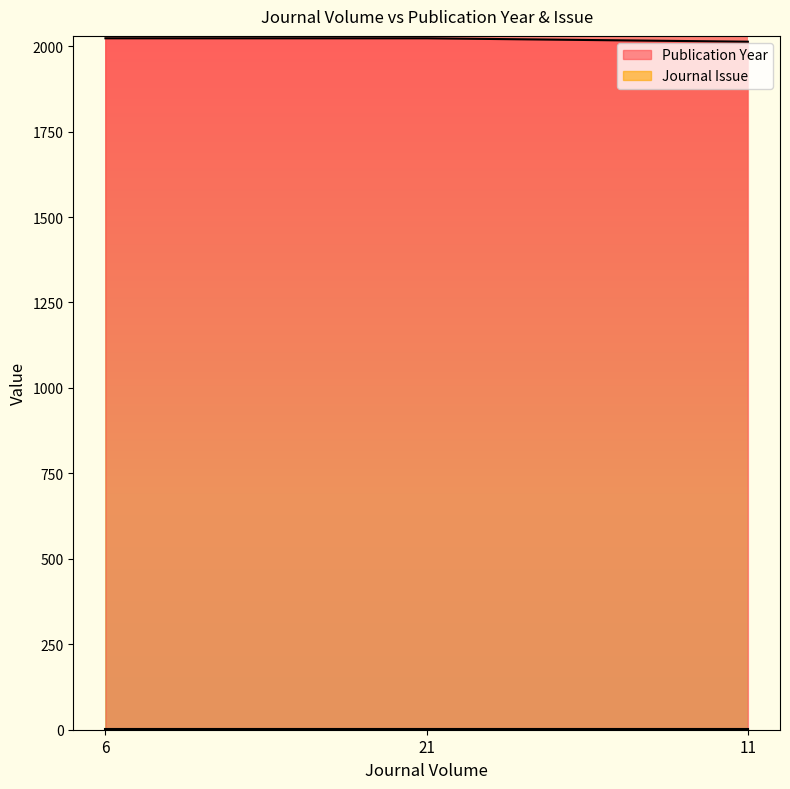

The chart shows a value of 2023 at 6. True or false?

True